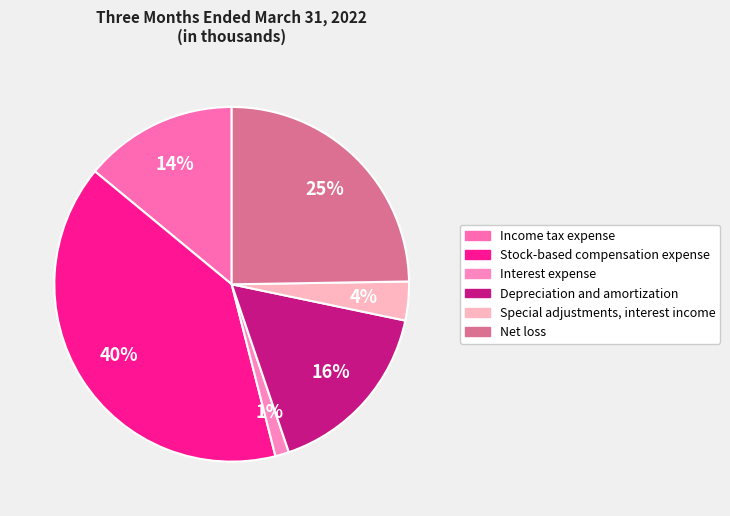

What is the largest slice in the pie chart?

Stock-based compensation expense